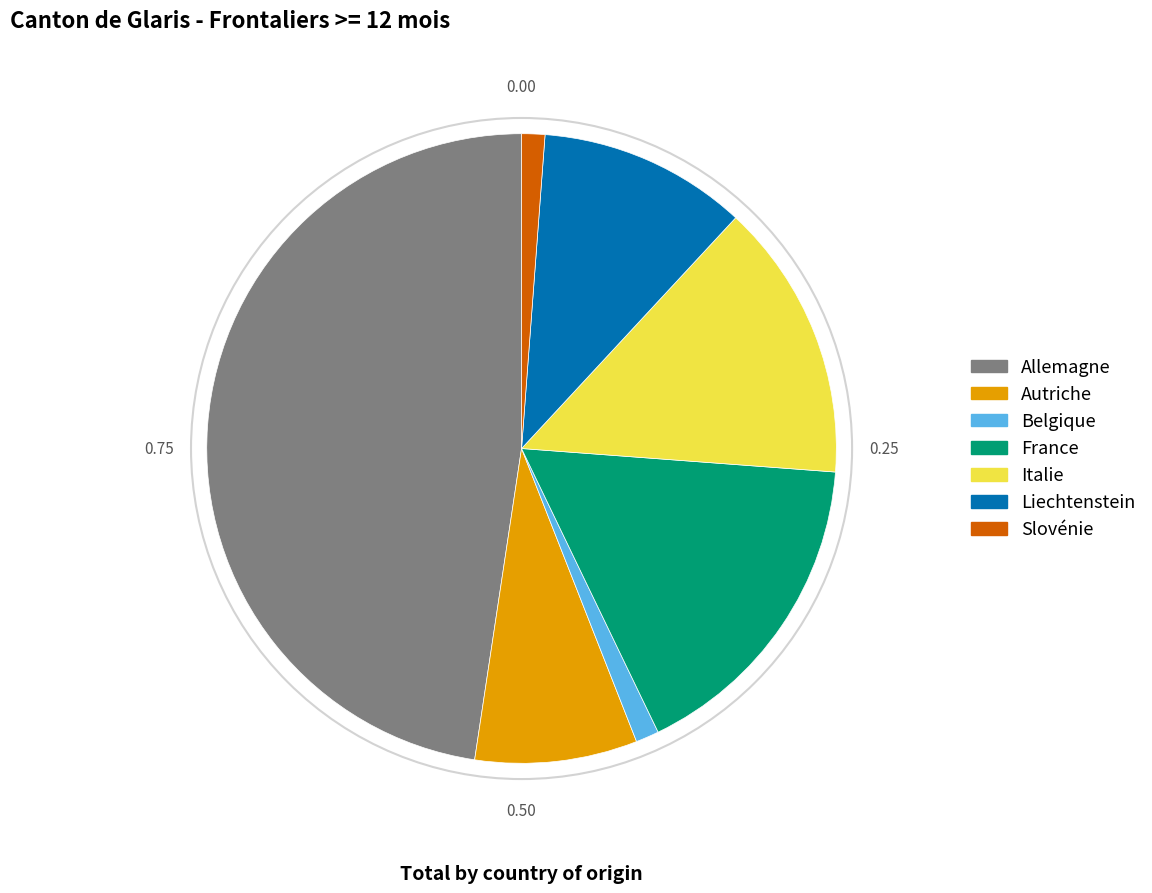

Does Belgique represent more than half of the total?

No